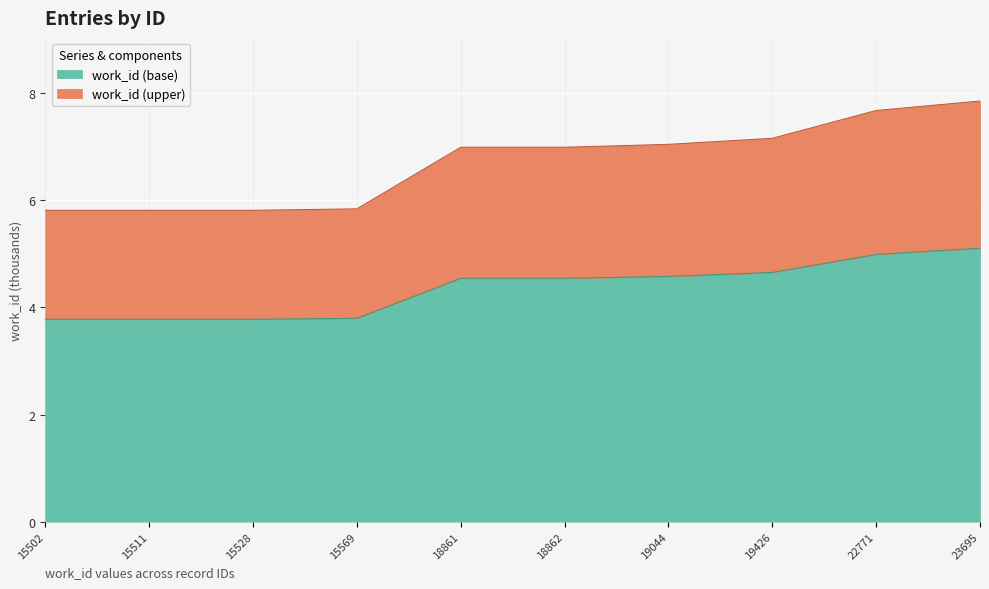

What is the total value across all series at 15502?

5.8